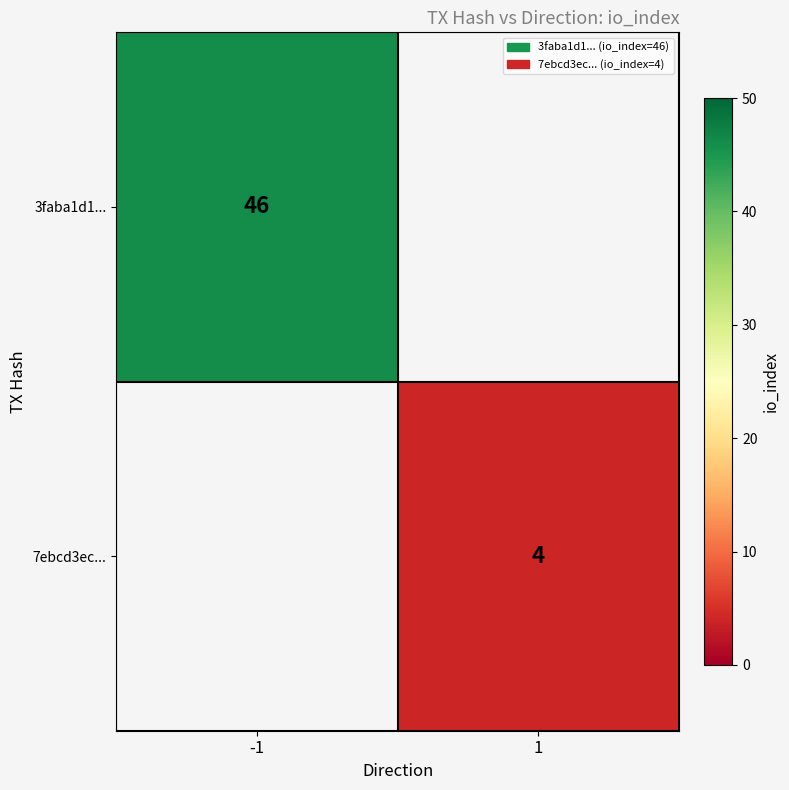

The 3faba1d1... series shows 71 at -1. True or false?

False